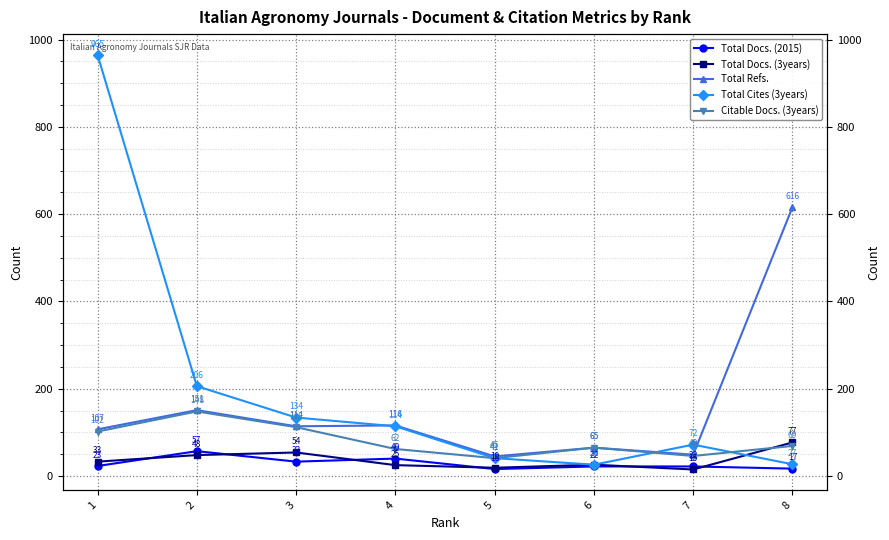

The value of Citable Docs. (3years) at 1 is 102. True or false?

True